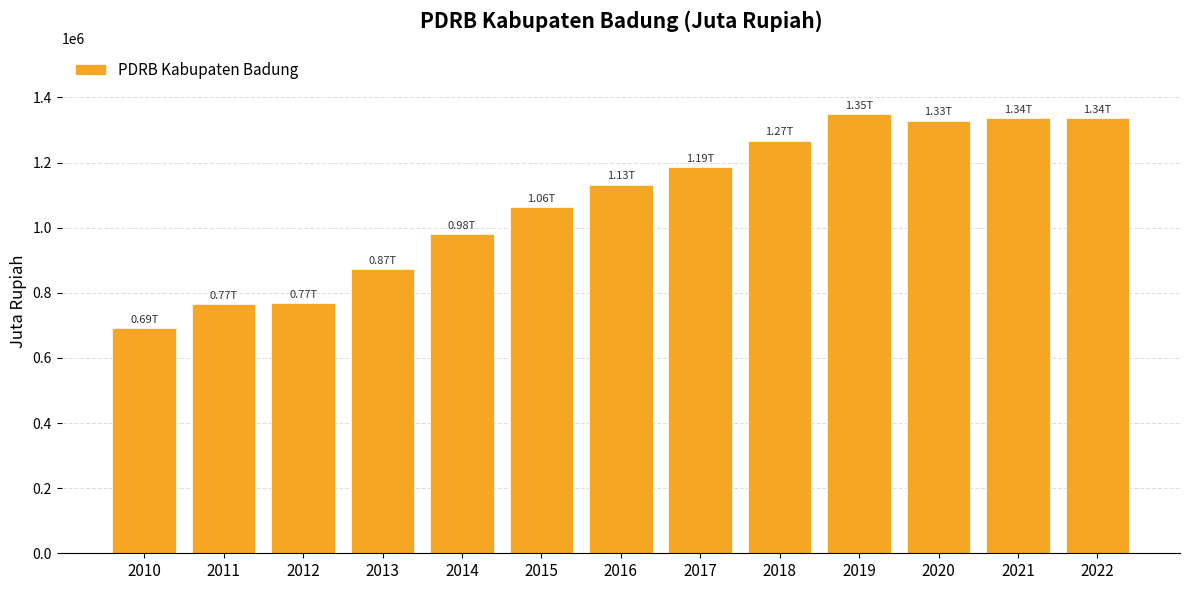

What is the change in value from 2013 to 2017?

+312112.8